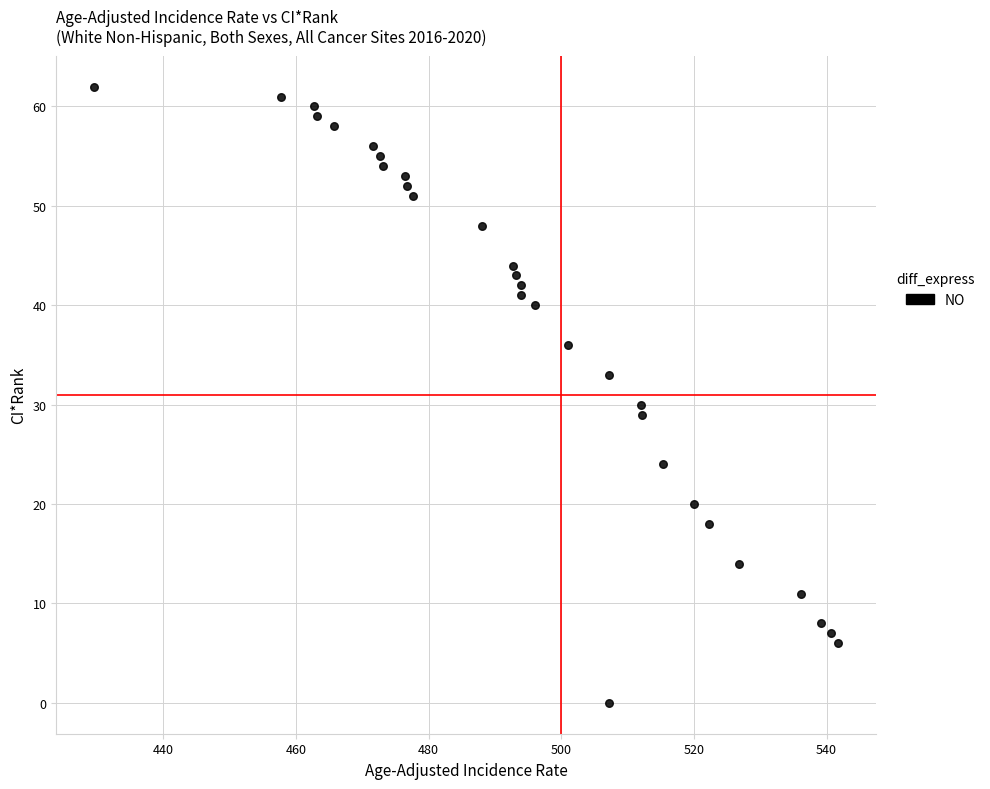

What Y value in the scatter plot is closest to 31?

30